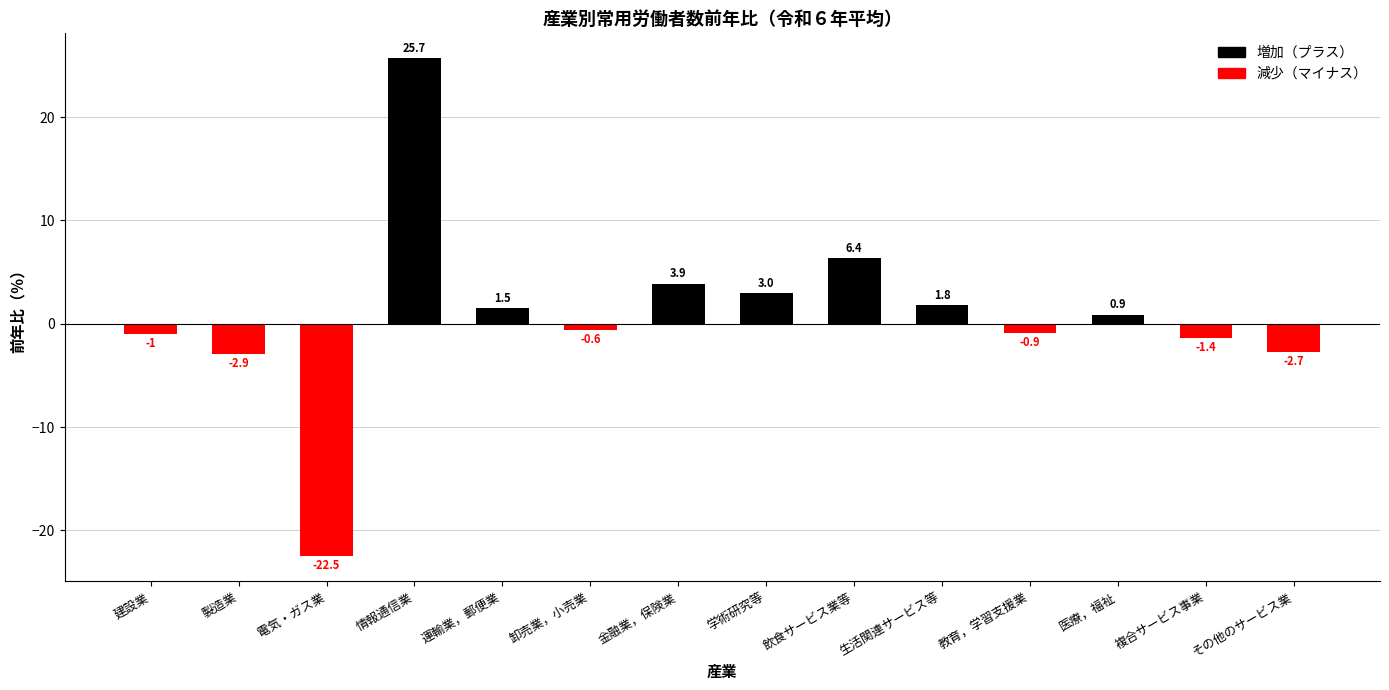

Rank the categories by value from highest to lowest.

情報通信業, 飲食サービス業等, 金融業，保険業, 学術研究等, 生活関連サービス等, 運輸業，郵便業, 医療，福祉, 卸売業，小売業, 教育，学習支援業, 建設業, 複合サービス事業, その他のサービス業, 製造業, 電気・ガス業